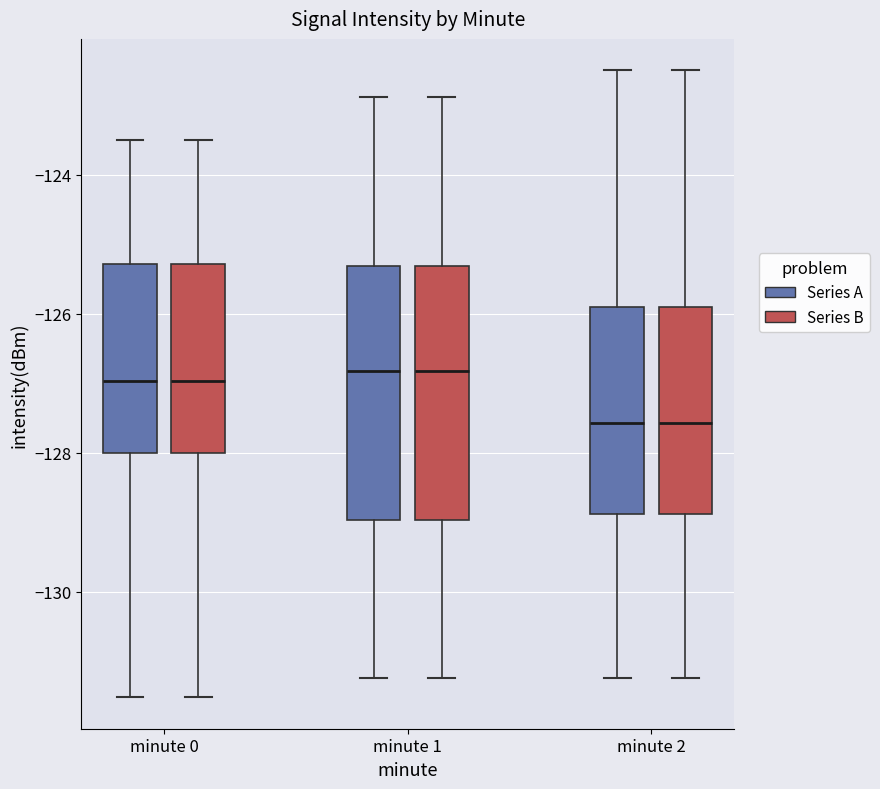

Reading left to right, transcribe this box plot: for each box, give where its median line is, the range the box spans, and where its two whiskers end, as read against the y-axis. The values are not printed on the chart, so give them approximately, as read against the axis.

minute 0 (Series A): median -127.0, box -128.0 to -125.2, whiskers -131.6 to -123.4
minute 0 (Series B): median -127.0, box -128.0 to -125.2, whiskers -131.6 to -123.4
minute 1 (Series A): median -126.8, box -129.0 to -125.4, whiskers -131.2 to -122.8
minute 1 (Series B): median -126.8, box -129.0 to -125.4, whiskers -131.2 to -122.8
minute 2 (Series A): median -127.6, box -128.8 to -126.0, whiskers -131.2 to -122.4
minute 2 (Series B): median -127.6, box -128.8 to -126.0, whiskers -131.2 to -122.4